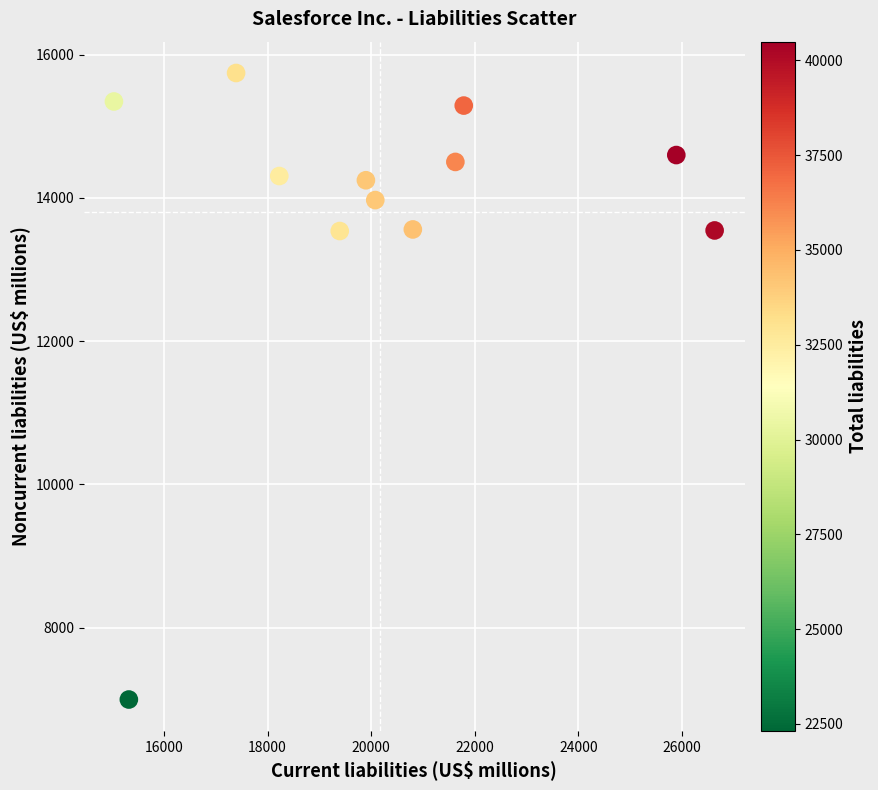

What is the range of X values (max minus min)?

11596